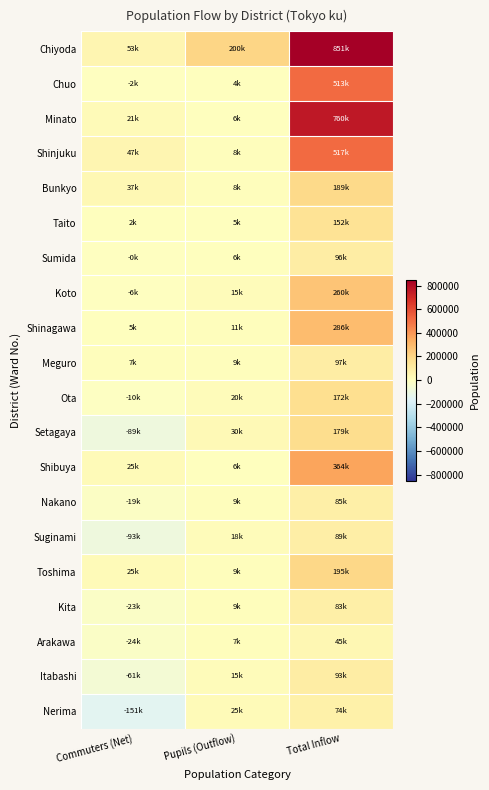

Reading left to right, extract all data points from this chart.

Chiyoda: Commuters (Net)=52924	Pupils (Outflow)=200321	Total Inflow=850920
Chuo: Commuters (Net)=-1616	Pupils (Outflow)=4500	Total Inflow=513030
Minato: Commuters (Net)=20533	Pupils (Outflow)=6128	Total Inflow=759822
Shinjuku: Commuters (Net)=46739	Pupils (Outflow)=7722	Total Inflow=517475
Bunkyo: Commuters (Net)=36780	Pupils (Outflow)=8089	Total Inflow=188584
Taito: Commuters (Net)=2214	Pupils (Outflow)=4676	Total Inflow=151747
Sumida: Commuters (Net)=-37	Pupils (Outflow)=6441	Total Inflow=95956
Koto: Commuters (Net)=-6029	Pupils (Outflow)=14955	Total Inflow=260181
Shinagawa: Commuters (Net)=4746	Pupils (Outflow)=10954	Total Inflow=286240
Meguro: Commuters (Net)=6834	Pupils (Outflow)=9067	Total Inflow=96940
Ota: Commuters (Net)=-10079	Pupils (Outflow)=19926	Total Inflow=172369
Setagaya: Commuters (Net)=-88828	Pupils (Outflow)=29914	Total Inflow=178824
Shibuya: Commuters (Net)=25471	Pupils (Outflow)=6089	Total Inflow=363874
Nakano: Commuters (Net)=-19113	Pupils (Outflow)=9005	Total Inflow=84510
Suginami: Commuters (Net)=-93040	Pupils (Outflow)=18018	Total Inflow=89278
Toshima: Commuters (Net)=24872	Pupils (Outflow)=8604	Total Inflow=195284
Kita: Commuters (Net)=-23195	Pupils (Outflow)=9161	Total Inflow=83137
Arakawa: Commuters (Net)=-23835	Pupils (Outflow)=6752	Total Inflow=44695
Itabashi: Commuters (Net)=-61125	Pupils (Outflow)=15175	Total Inflow=93184
Nerima: Commuters (Net)=-151247	Pupils (Outflow)=24973	Total Inflow=74252